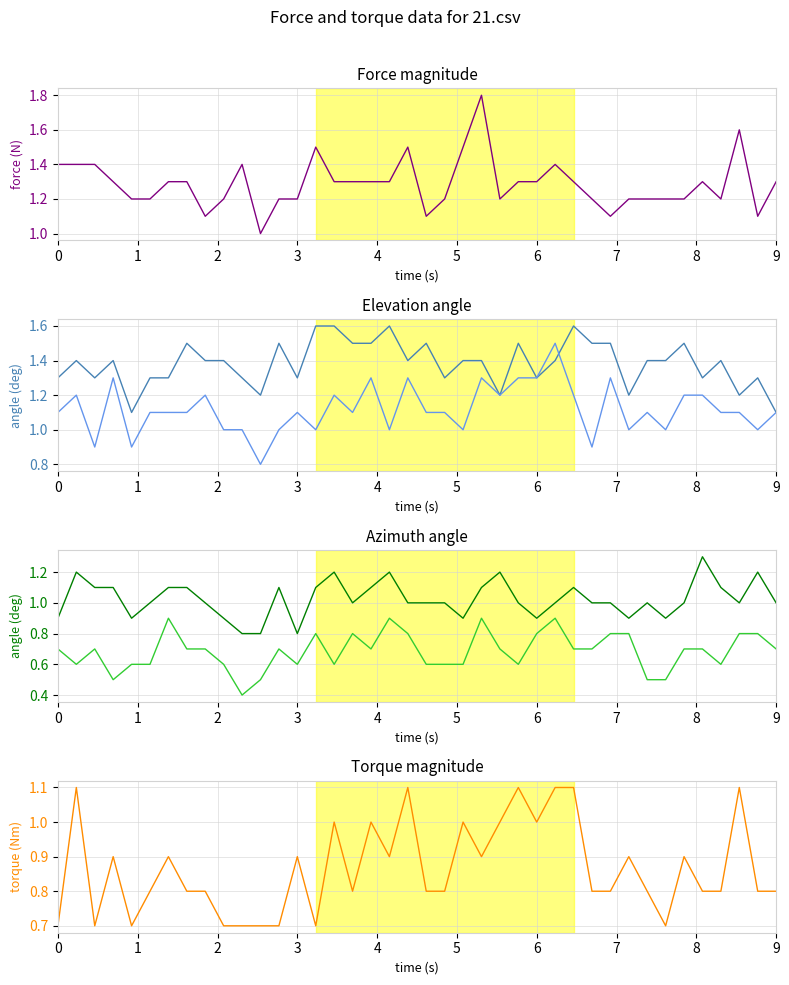

True or false: col_26 and col_32 cross at least once.

False